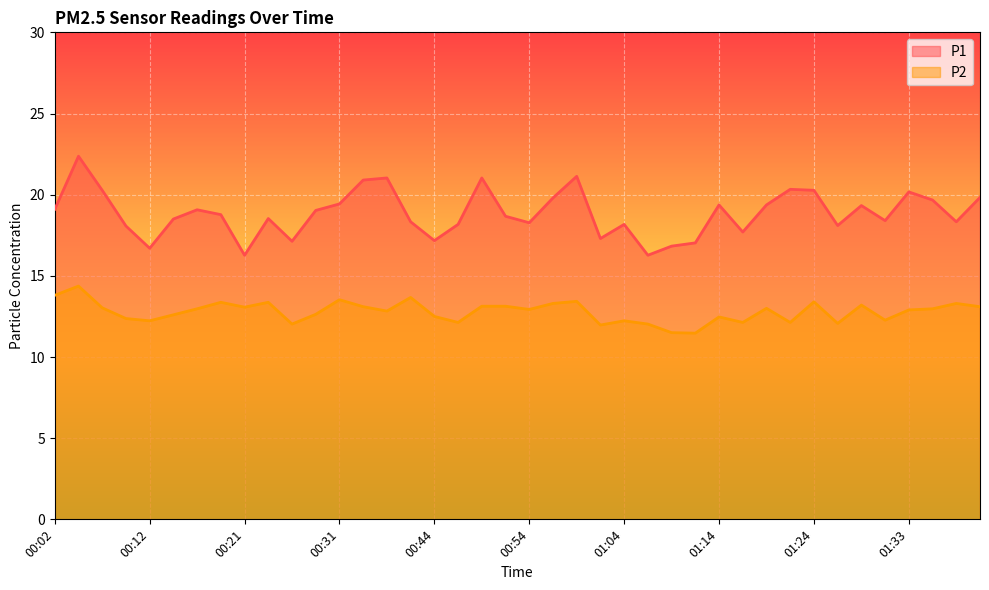

The P1 series shows 35.5 at 00:59. True or false?

False